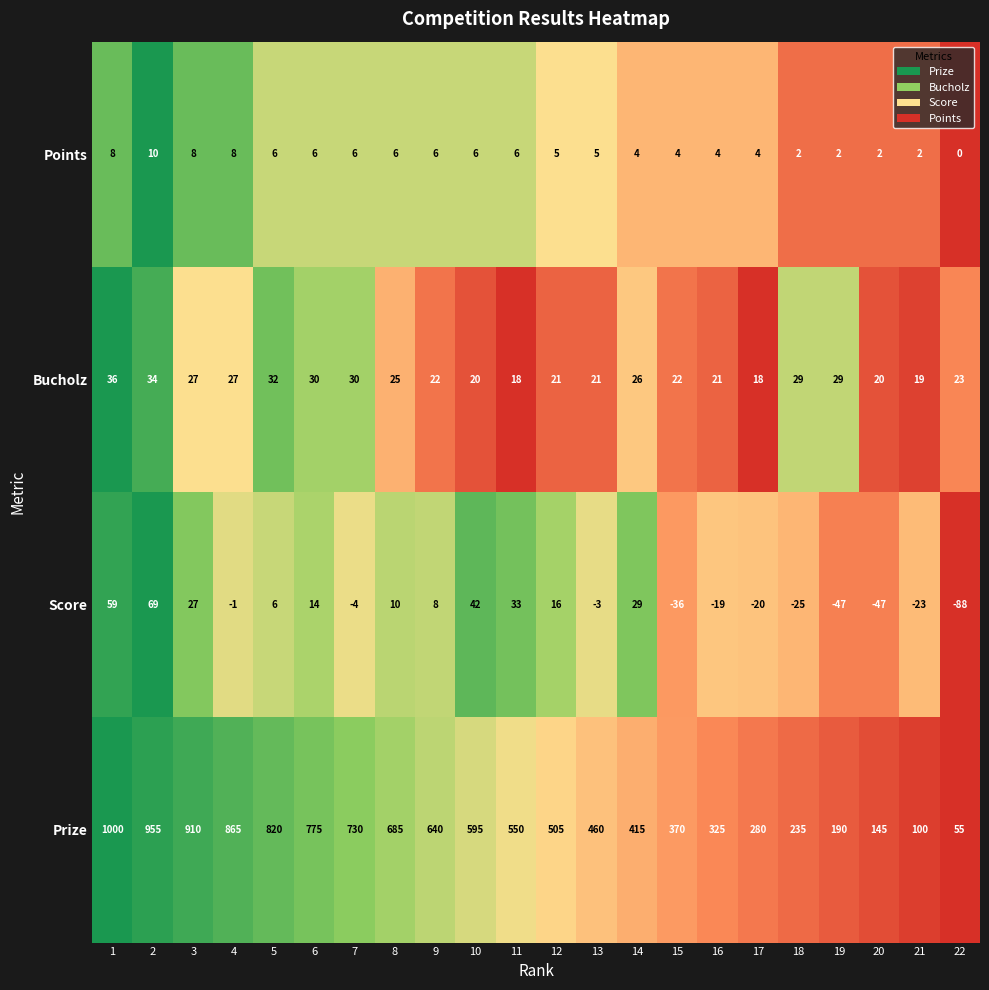

Which series has the widest spread of values?

Prize